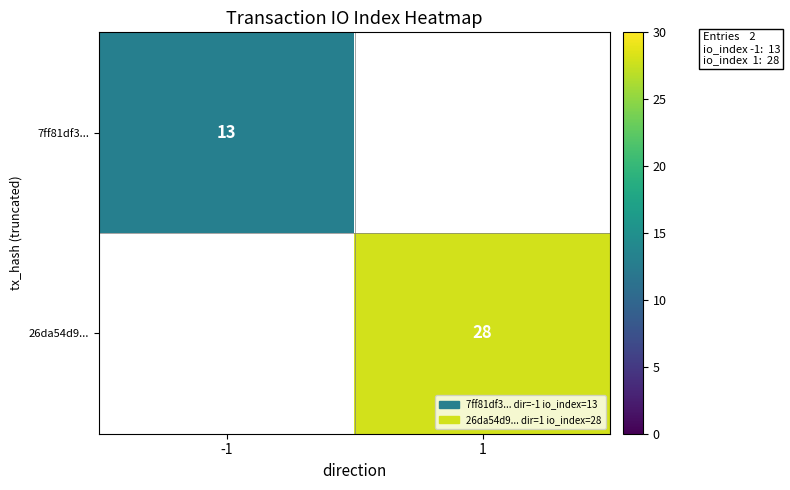

Is the value of 26da54d9... at -1 greater than the value of 7ff81df3... at -1?

No